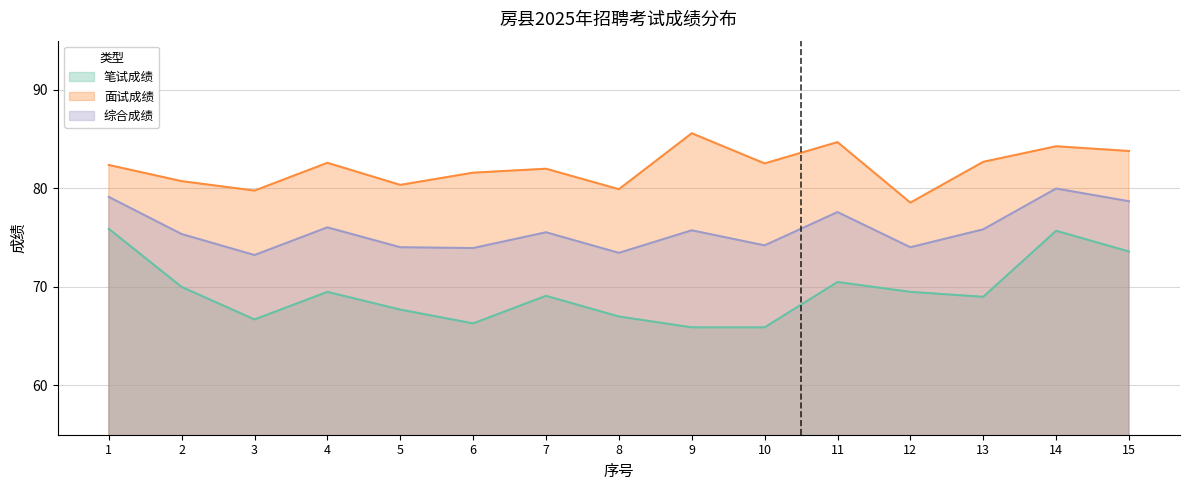

True or false: 笔试成绩 and 面试成绩 cross at least once.

False